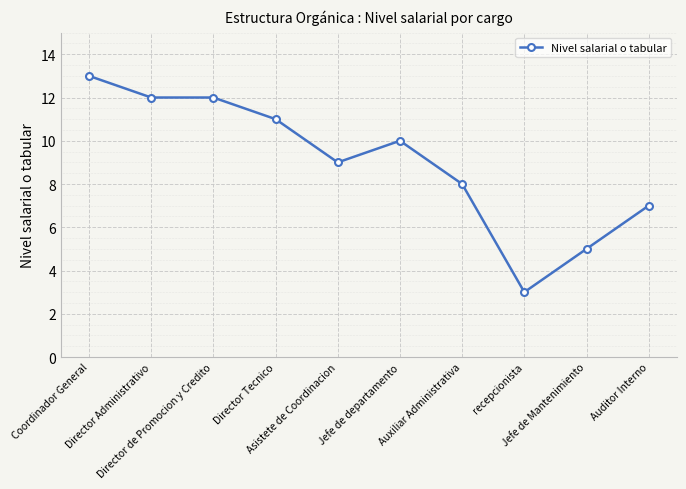

Reading left to right, list all the values displayed in this chart.

Coordinador General=13	Director Administrativo=12	Director de Promocion y Credito=12	Director Tecnico=11	Asistete de Coordinacion=9	Jefe de departamento=10	Auxiliar Administrativa=8	recepcionista=3	Jefe de Mantenimiento=5	Auditor Interno=7